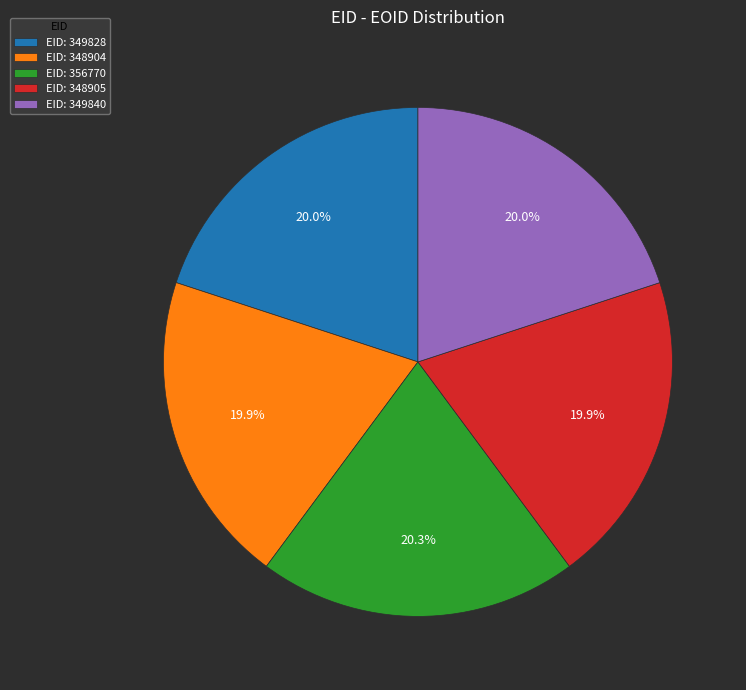

How many segments does this pie chart have?

5